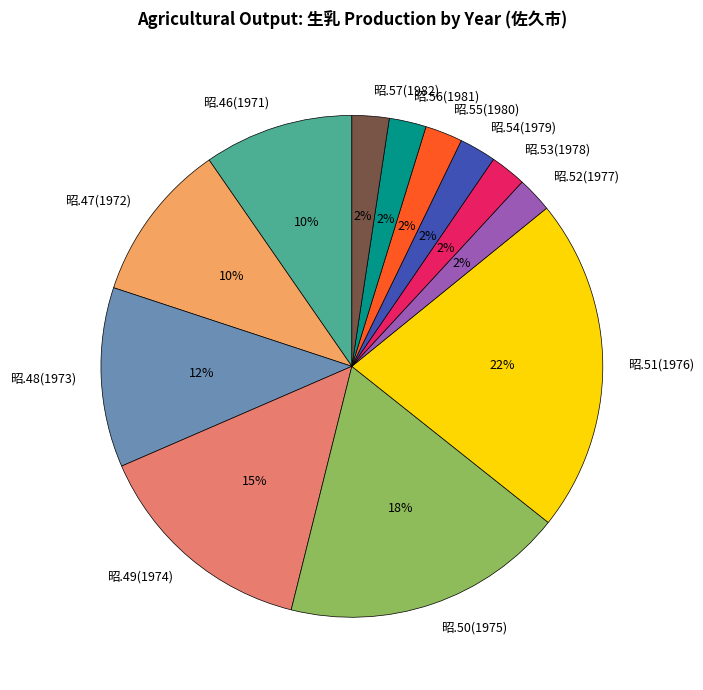

Is it true that 昭.52(1977) is 2% of the pie?

True